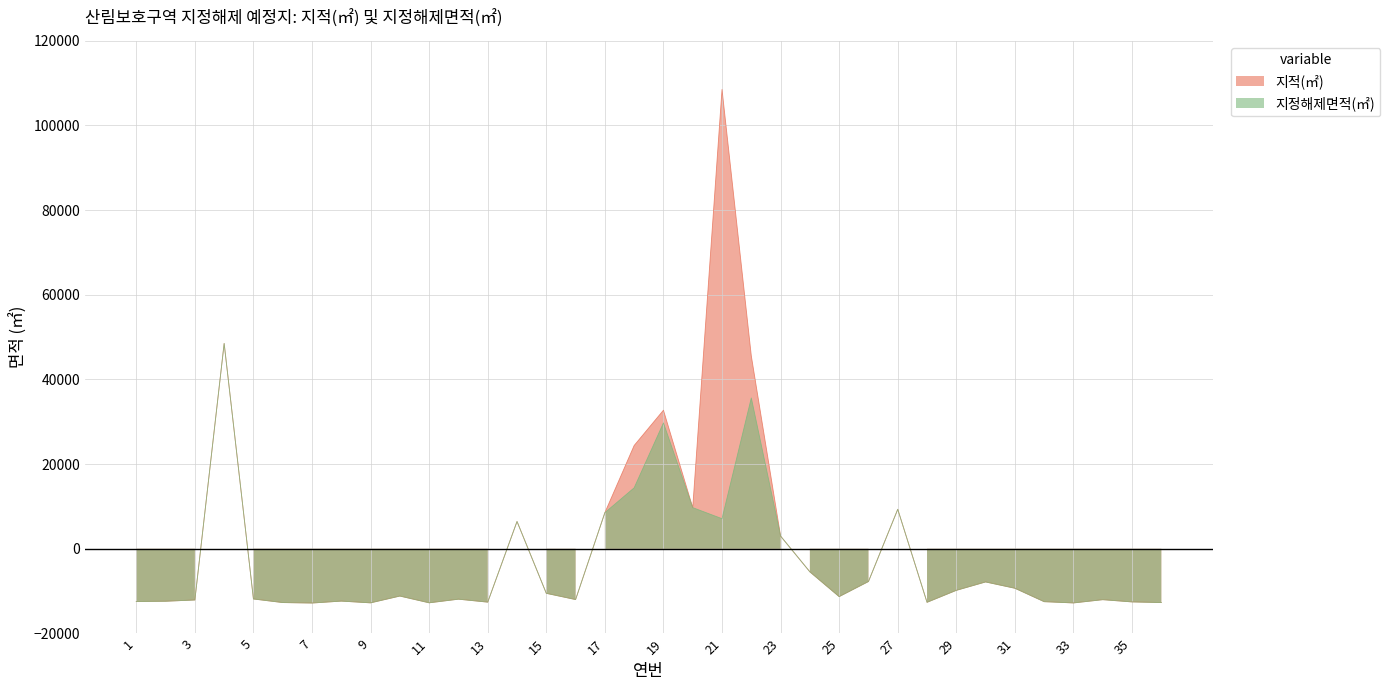

Which series has the largest total across all categories?

지적(㎡)